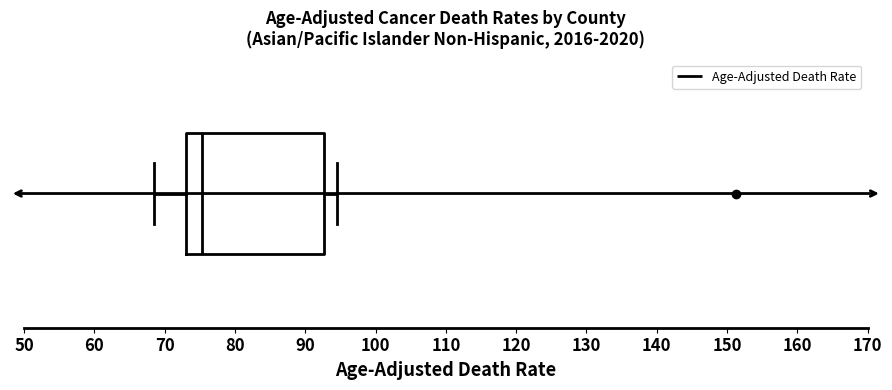

Transcribe this box plot: give where the median line is, the range the box spans, and where the two whiskers end, as read against the x-axis. The values are not printed on the chart, so give them approximately, as read against the axis.

median 75, box 73 to 93, whiskers 69 to 95